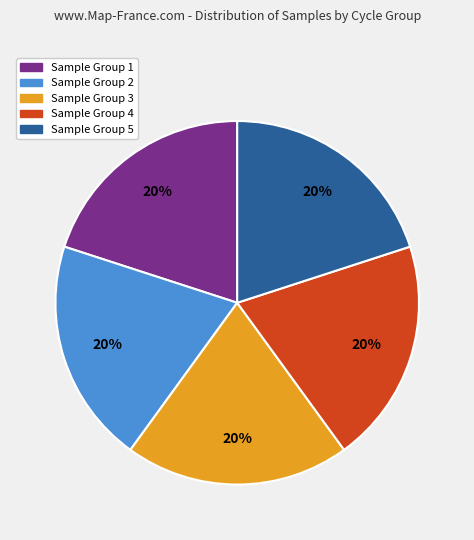

To the nearest percent, what is the average slice percentage?

20%